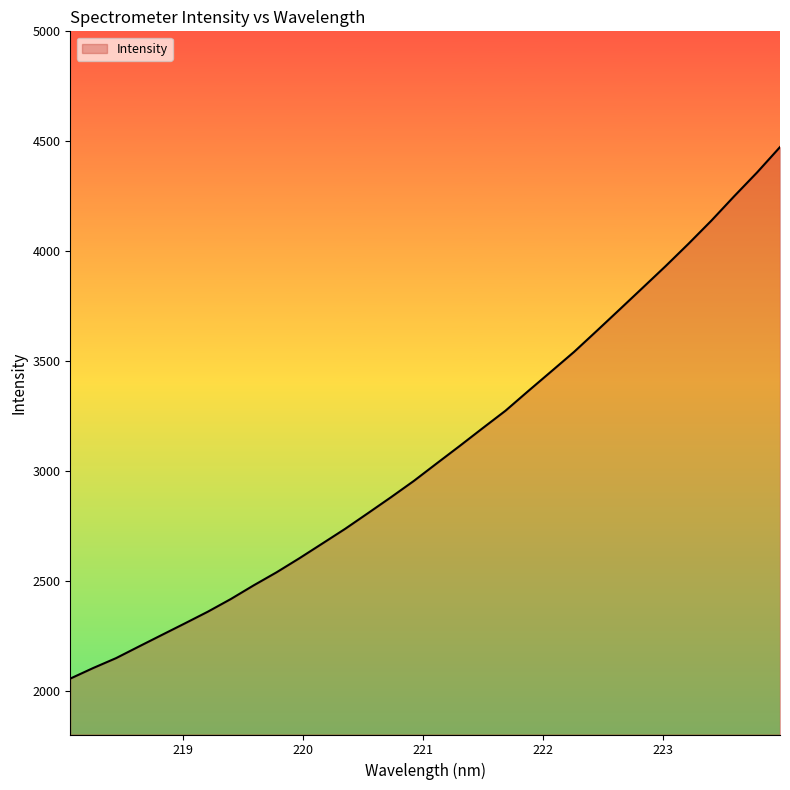

What is the difference between the maximum and minimum values?

2418.9